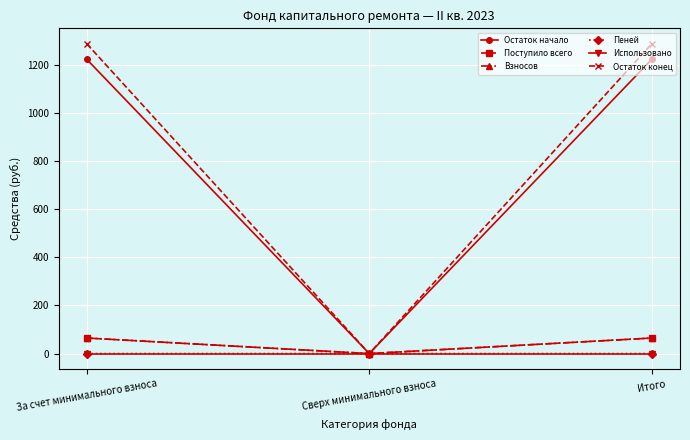

What is the sum of the Остаток начало values at Итого and Сверх минимального взноса?

1222.7